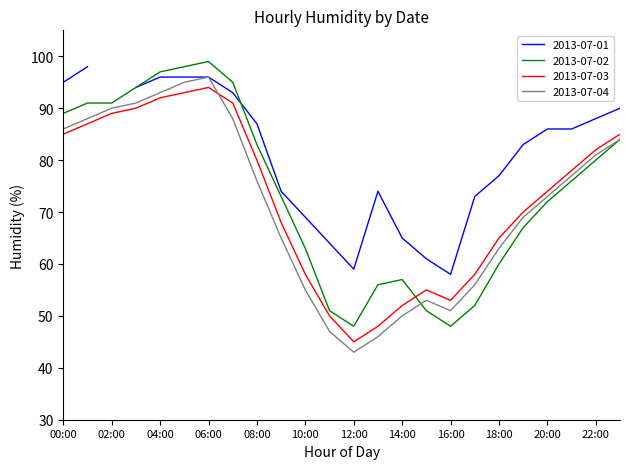

At how many categories does at least one series exceed 95?

3